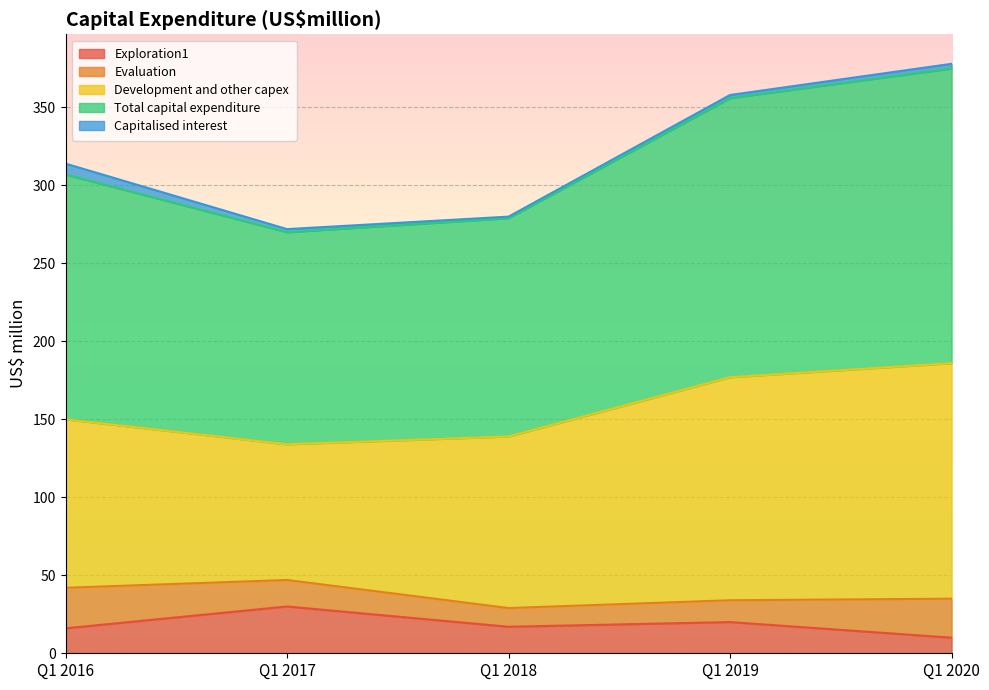

Reading left to right, what are all the values shown in this chart?

Exploration1: 16	30	17	20	10
Evaluation: 26	17	12	14	25
Development and other capex: 108	87	110	143	151
Total capital expenditure: 157	136	140	179	189
Capitalised interest: 7	2	1	2	3